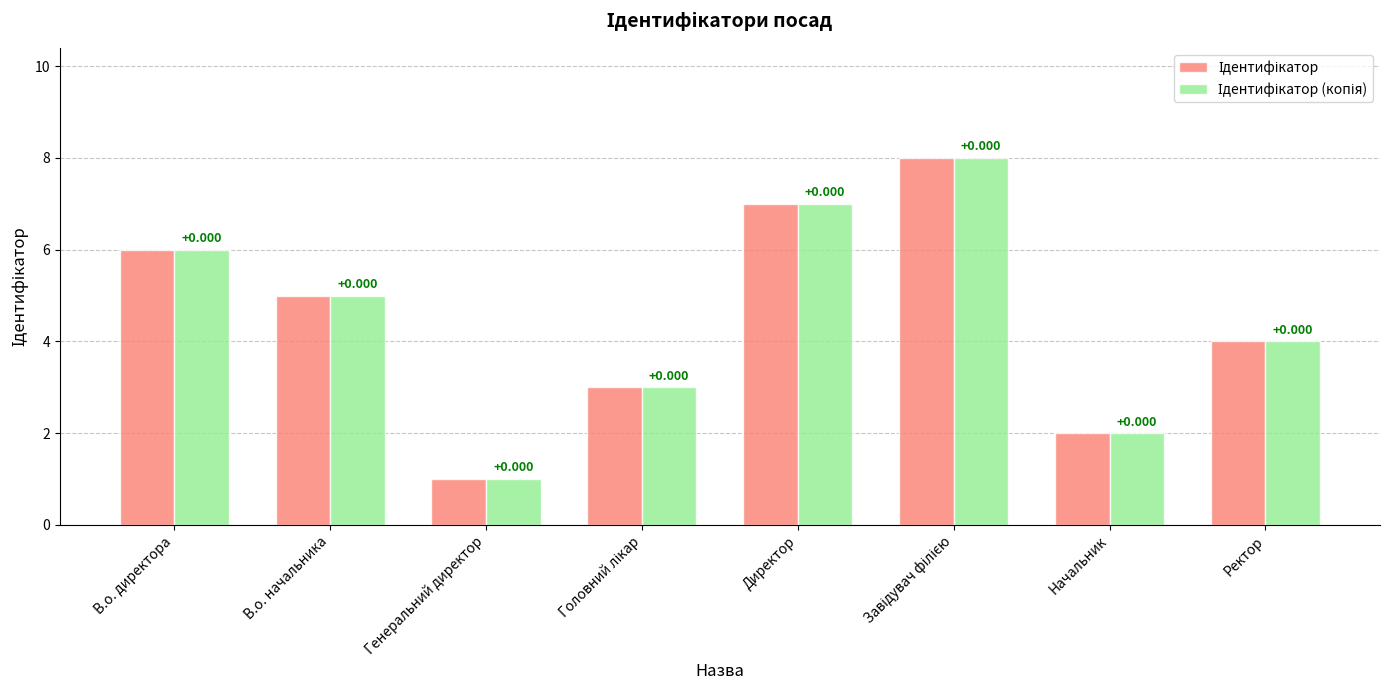

Are the bars grouped side by side (vs. stacked)?

Yes